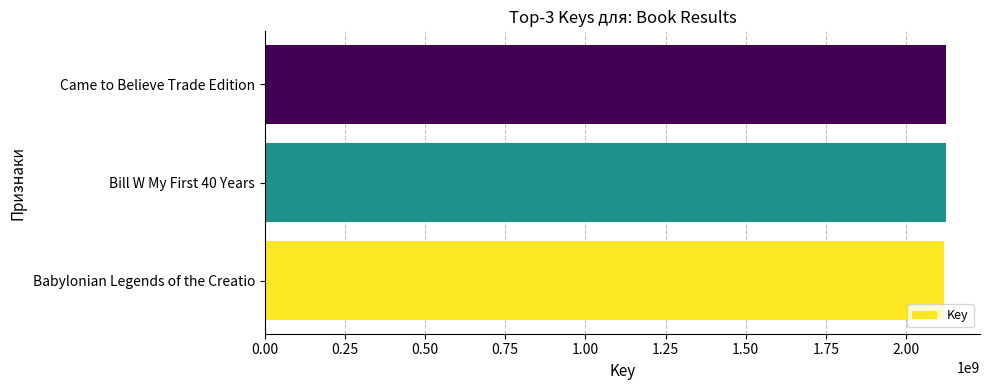

True or false: the data shows 3332816094 at Came to Believe Trade Edition.

False